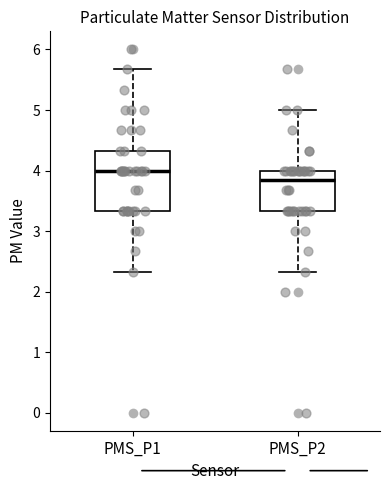

Reading left to right, read every box against the y-axis: the position of its median line, the range the box covers, and the ends of its whiskers. The values are not printed on the chart, so give them approximately, as read against the axis.

PMS_P1: median 4.0, box 3.3 to 4.3, whiskers 2.3 to 5.7
PMS_P2: median 3.8, box 3.3 to 4.0, whiskers 2.3 to 5.0